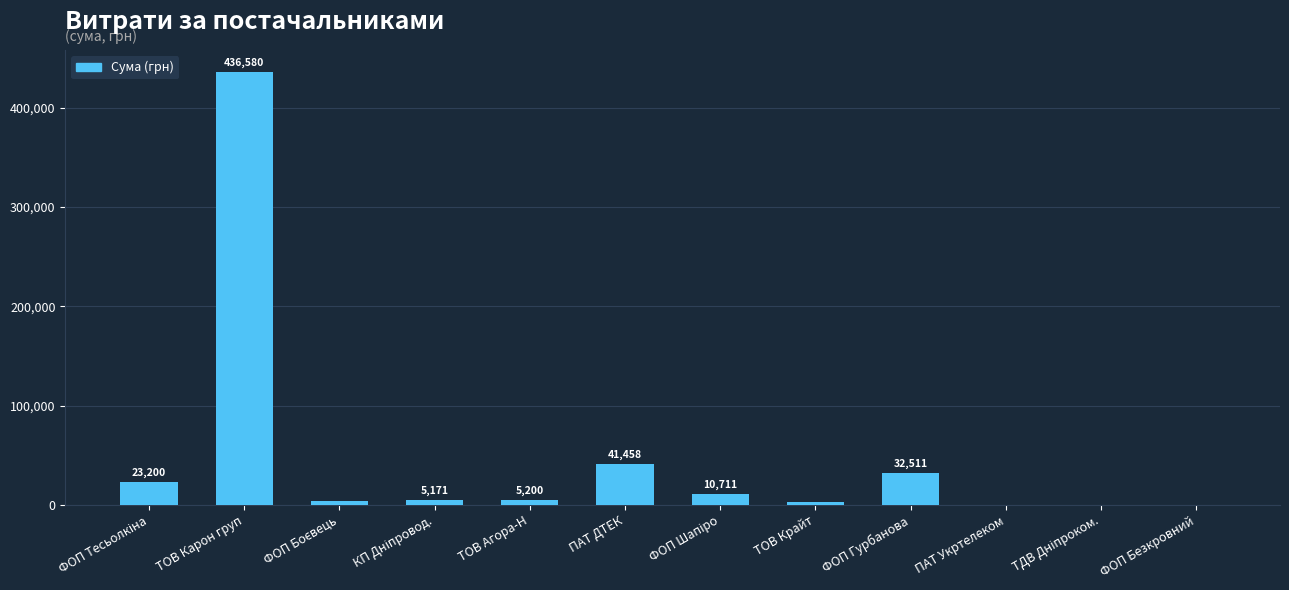

Read the value at ТОВ Агора-Н.

5200.0